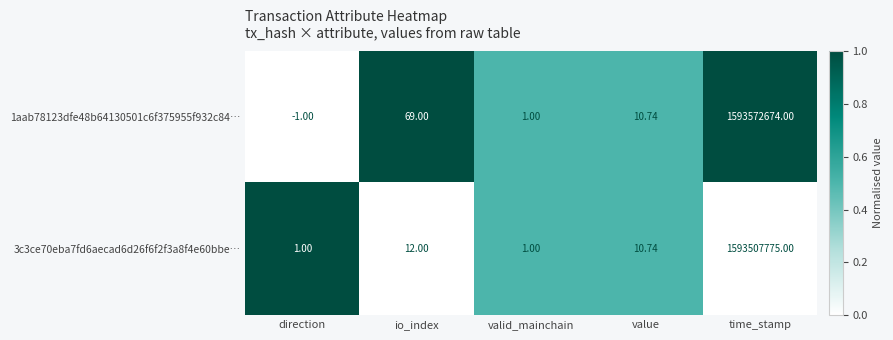

Which category has the highest value in the 3c3ce70eba7fd6aecad6d26f6f2f3a8f4e60bbe… series?

time_stamp